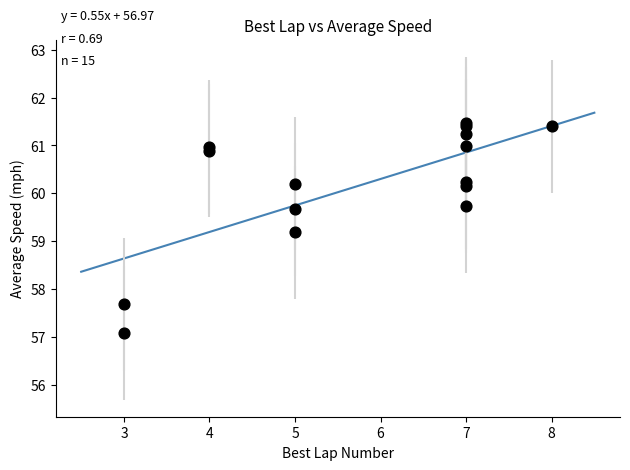

What Y value in the scatter plot is closest to 59?

59.2